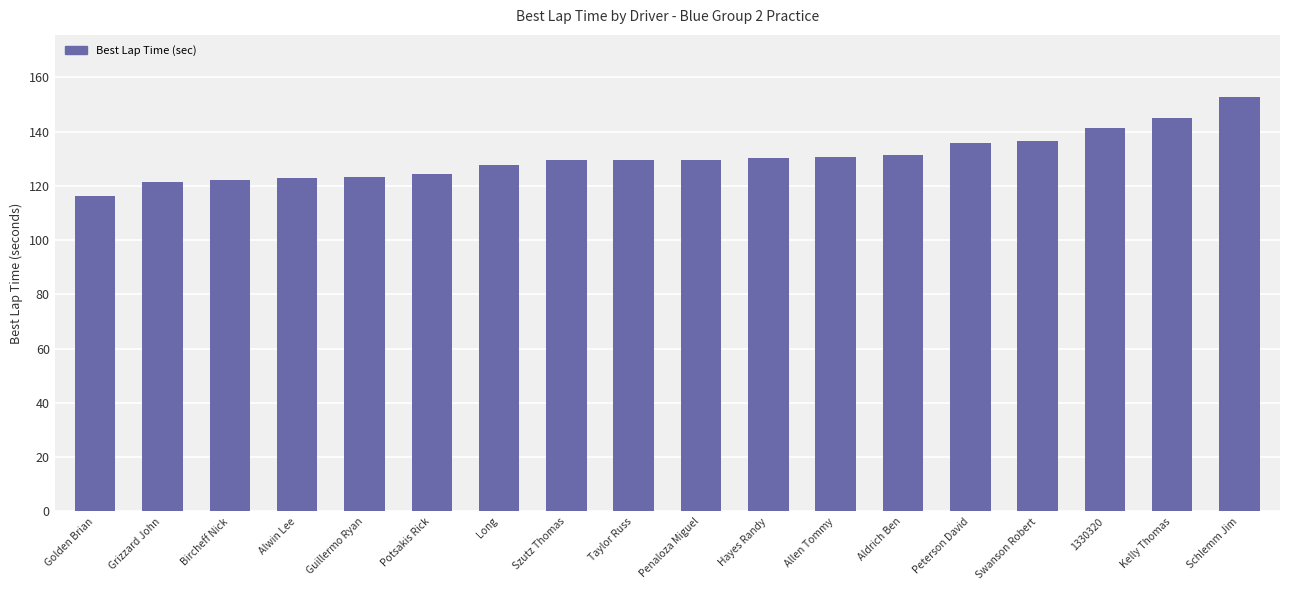

The chart shows a value of 219.8 at Hayes Randy. True or false?

False